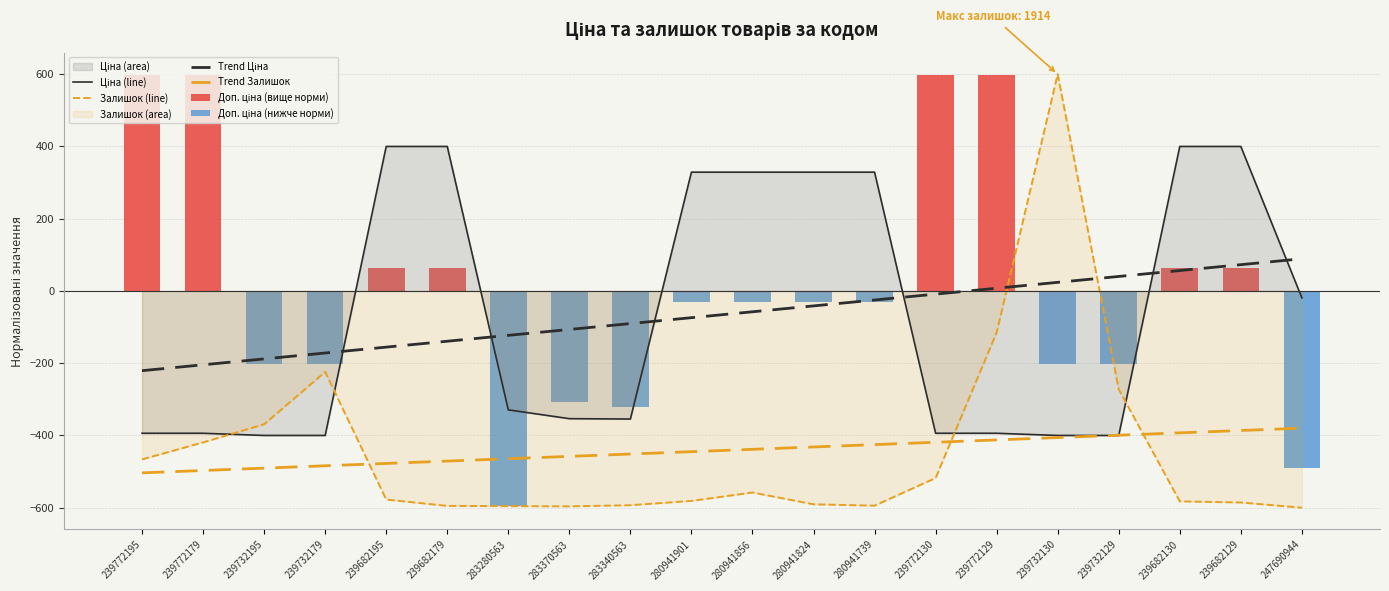

At which category is the sum across all series the highest?

239772129